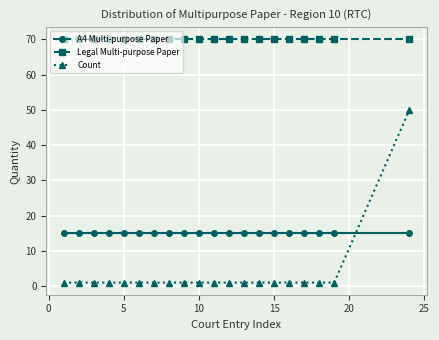

True or false: A4 Multi-purpose Paper and Legal Multi-purpose Paper intersect in this chart.

False